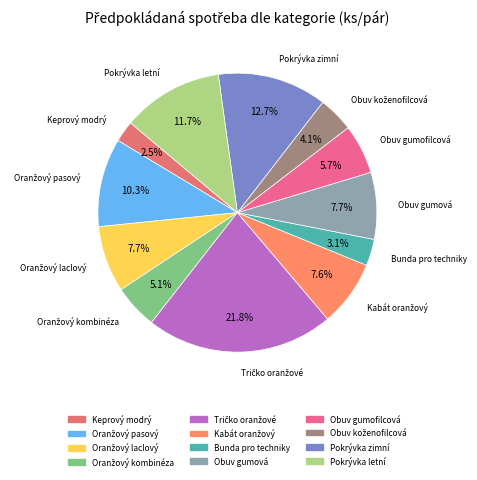

How many slices are in this pie chart?

12